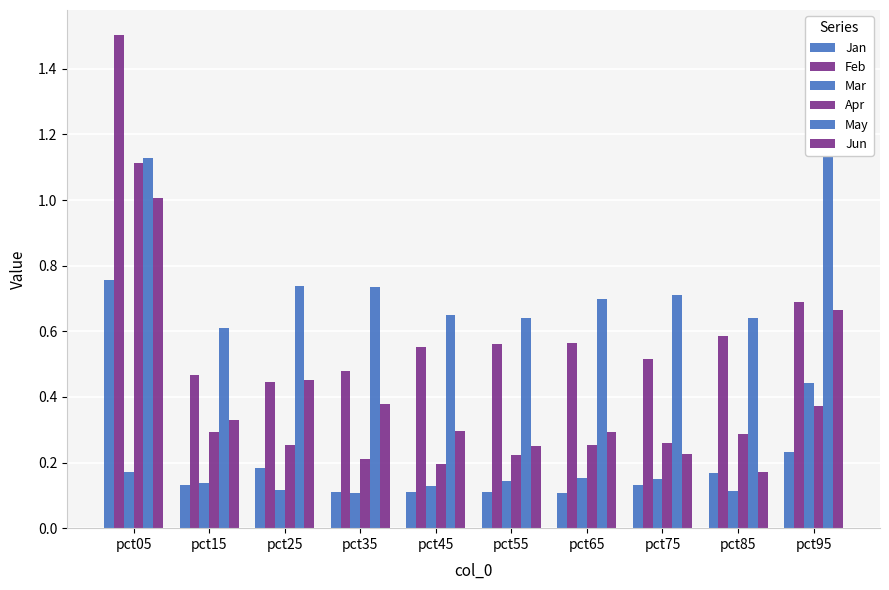

Are the bars horizontal?

No